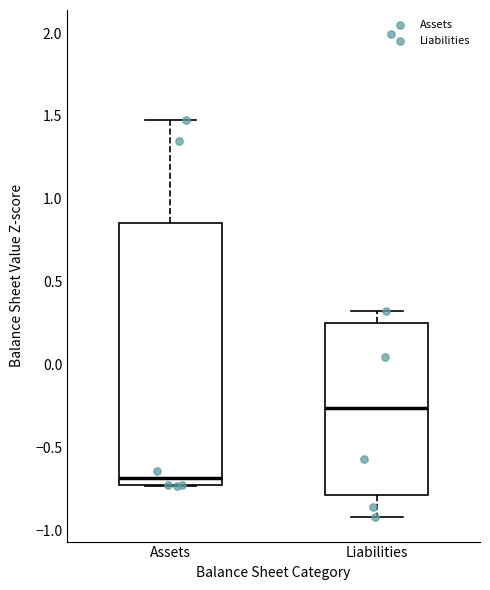

Reading left to right, read every box against the y-axis: the position of its median line, the range the box covers, and the ends of its whiskers. The values are not printed on the chart, so give them approximately, as read against the axis.

Assets: median -0.70, box -0.75 to 0.85, whiskers -0.75 to 1.45
Liabilities: median -0.25, box -0.80 to 0.25, whiskers -0.90 to 0.30